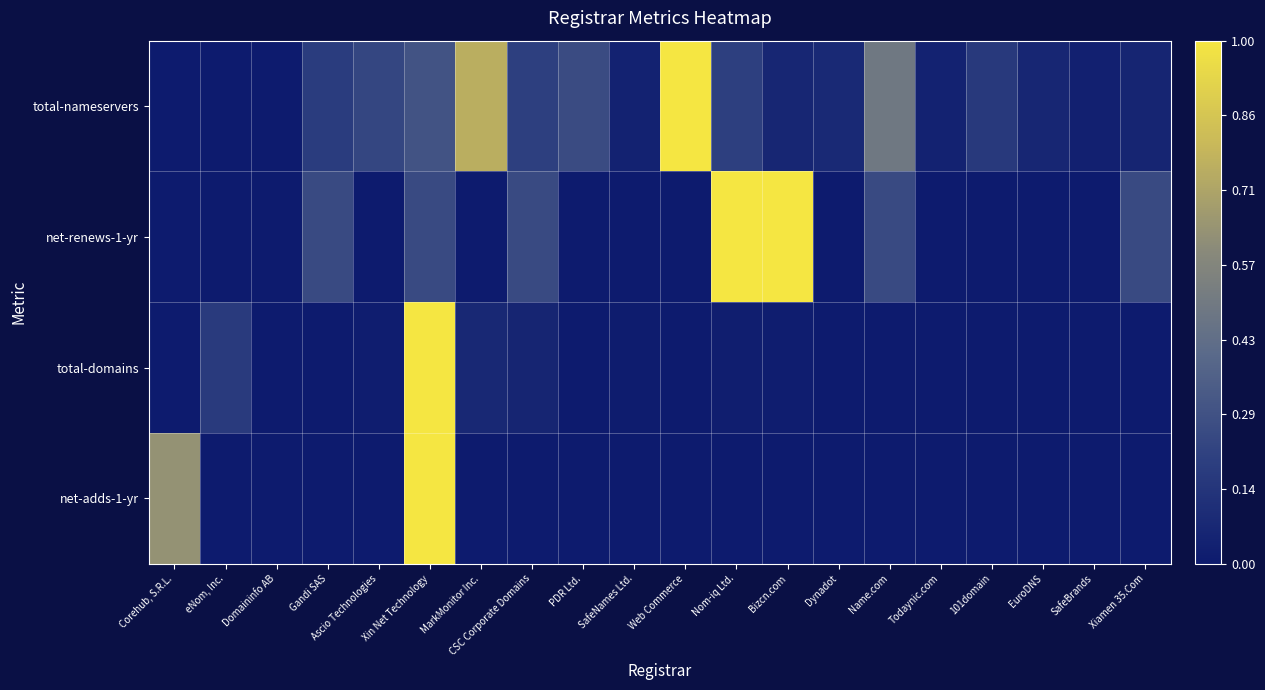

Reading left to right, transcribe all the data shown in this chart.

total-nameservers: Corehub, S.R.L.=0.0	eNom, Inc.=0.0	Domaininfo AB=0.0	Gandi SAS=0.2	Ascio Technologies=0.2	Xin Net Technology=0.3	MarkMonitor Inc.=0.8	CSC Corporate Domains=0.2	PDR Ltd.=0.3	SafeNames Ltd.=0.0	Web Commerce=1.0	Nom-iq Ltd.=0.2	Bizcn.com=0.1	Dynadot=0.1	Name.com=0.5	Todaynic.com=0.0	101domain=0.2	EuroDNS=0.1	SafeBrands=0.0	Xiamen 35.Com=0.1
net-renews-1-yr: Corehub, S.R.L.=0.0	eNom, Inc.=0.0	Domaininfo AB=0.0	Gandi SAS=0.2	Ascio Technologies=0.0	Xin Net Technology=0.2	MarkMonitor Inc.=0.0	CSC Corporate Domains=0.2	PDR Ltd.=0.0	SafeNames Ltd.=0.0	Web Commerce=0.0	Nom-iq Ltd.=1.0	Bizcn.com=1.0	Dynadot=0.0	Name.com=0.2	Todaynic.com=0.0	101domain=0.0	EuroDNS=0.0	SafeBrands=0.0	Xiamen 35.Com=0.2
total-domains: Corehub, S.R.L.=0.0	eNom, Inc.=0.2	Domaininfo AB=0.0	Gandi SAS=0.0	Ascio Technologies=0.0	Xin Net Technology=1.0	MarkMonitor Inc.=0.1	CSC Corporate Domains=0.1	PDR Ltd.=0.0	SafeNames Ltd.=0.0	Web Commerce=0.0	Nom-iq Ltd.=0.0	Bizcn.com=0.0	Dynadot=0.0	Name.com=0.0	Todaynic.com=0.0	101domain=0.0	EuroDNS=0.0	SafeBrands=0.0	Xiamen 35.Com=0.0
net-adds-1-yr: Corehub, S.R.L.=0.6	eNom, Inc.=0.0	Domaininfo AB=0.0	Gandi SAS=0.0	Ascio Technologies=0.0	Xin Net Technology=1.0	MarkMonitor Inc.=0.0	CSC Corporate Domains=0.0	PDR Ltd.=0.0	SafeNames Ltd.=0.0	Web Commerce=0.0	Nom-iq Ltd.=0.0	Bizcn.com=0.0	Dynadot=0.0	Name.com=0.0	Todaynic.com=0.0	101domain=0.0	EuroDNS=0.0	SafeBrands=0.0	Xiamen 35.Com=0.0